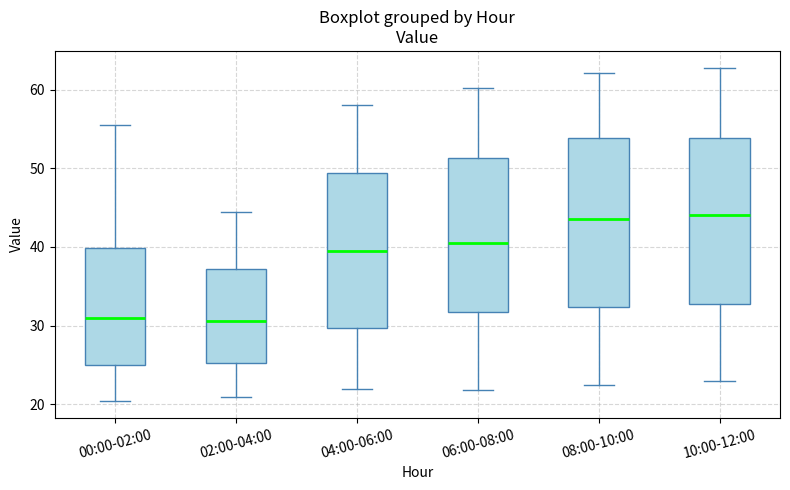

Reading left to right, read every box against the y-axis: the position of its median line, the range the box covers, and the ends of its whiskers. The values are not printed on the chart, so give them approximately, as read against the axis.

00:00-02:00: median 31, box 25 to 40, whiskers 20 to 56
02:00-04:00: median 31, box 25 to 37, whiskers 21 to 45
04:00-06:00: median 40, box 30 to 49, whiskers 22 to 58
06:00-08:00: median 41, box 32 to 51, whiskers 22 to 60
08:00-10:00: median 44, box 32 to 54, whiskers 23 to 62
10:00-12:00: median 44, box 33 to 54, whiskers 23 to 63